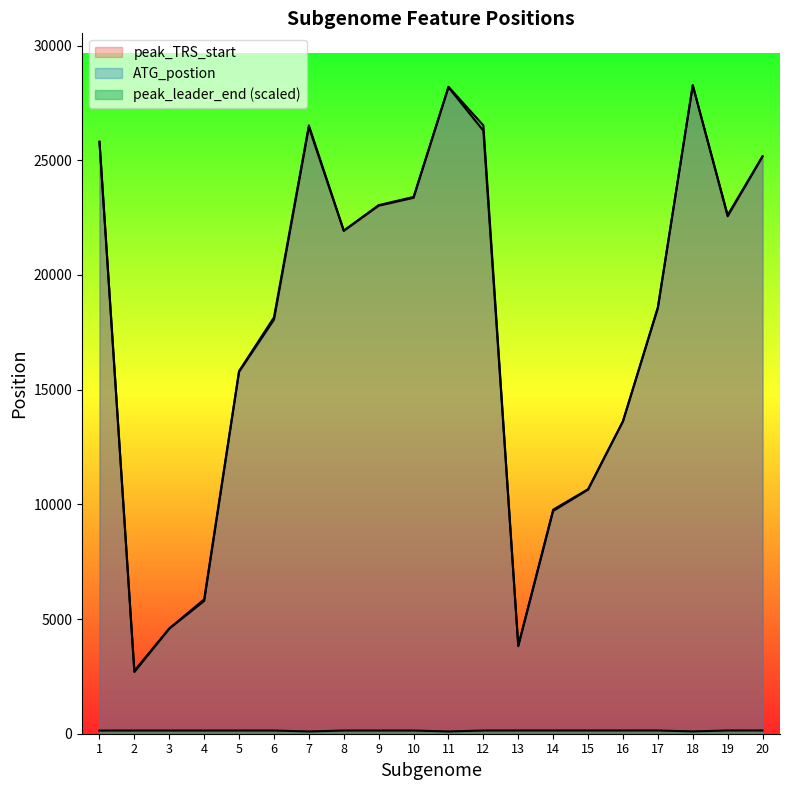

True or false: peak_TRS_start has a value of 5789.0 at 4.

True